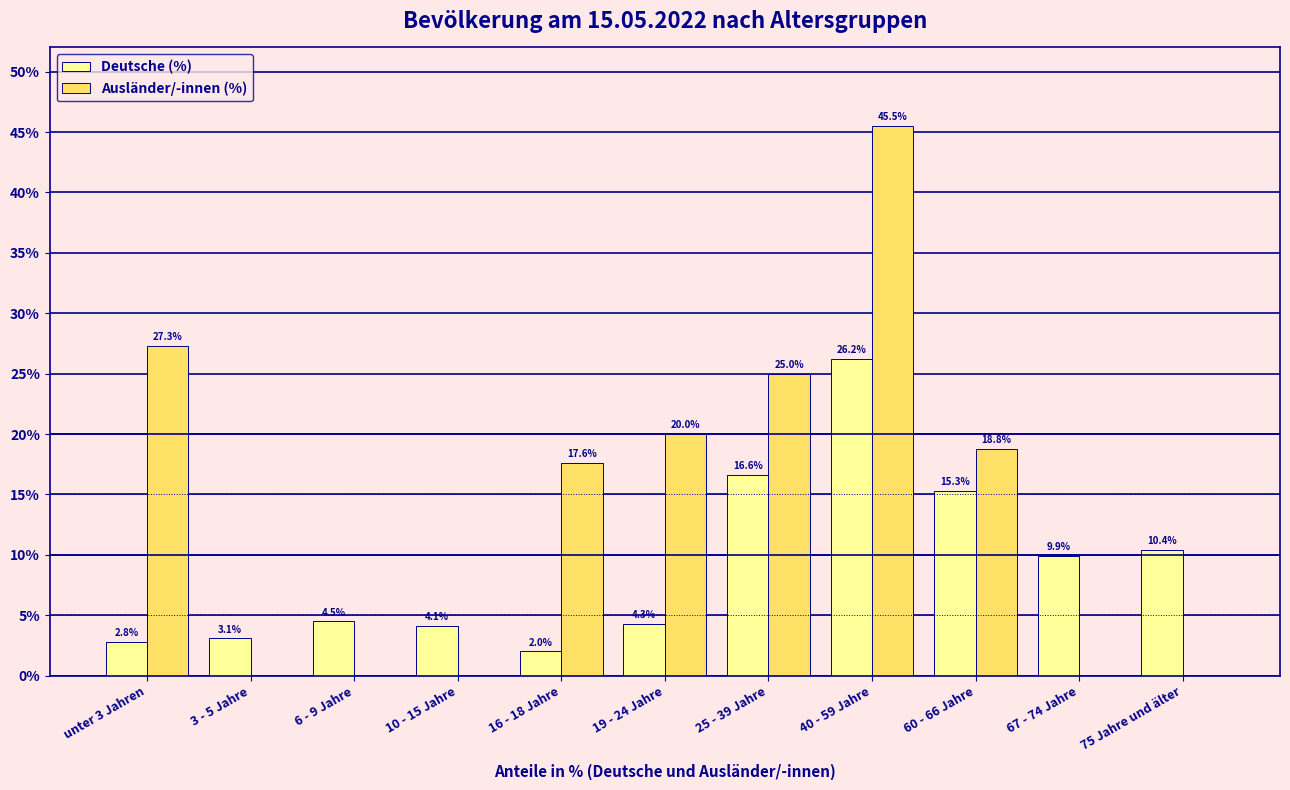

What is the highest value of the Ausländer/-innen (%) series?

45.5